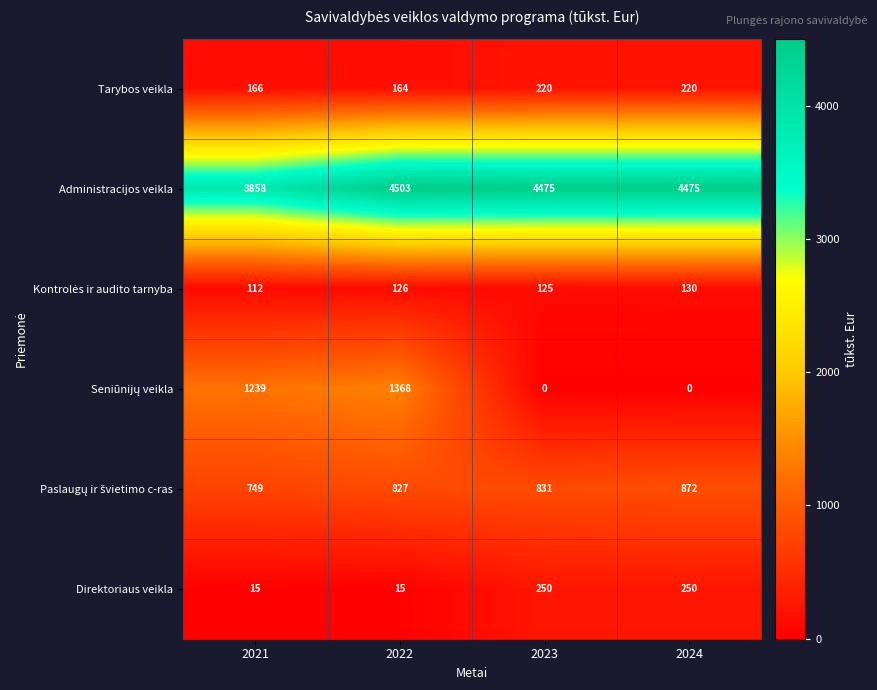

At how many categories does at least one series exceed 4187?

3